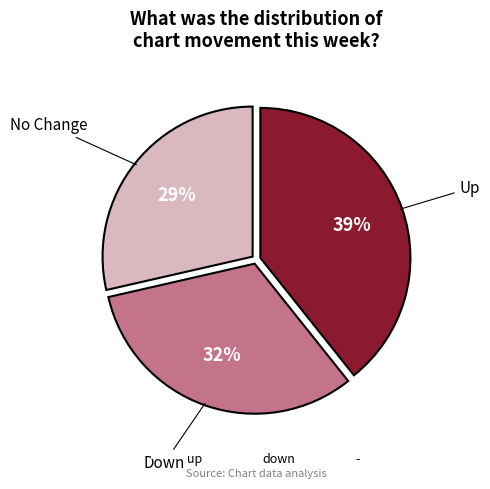

What is the largest slice in the pie chart?

up